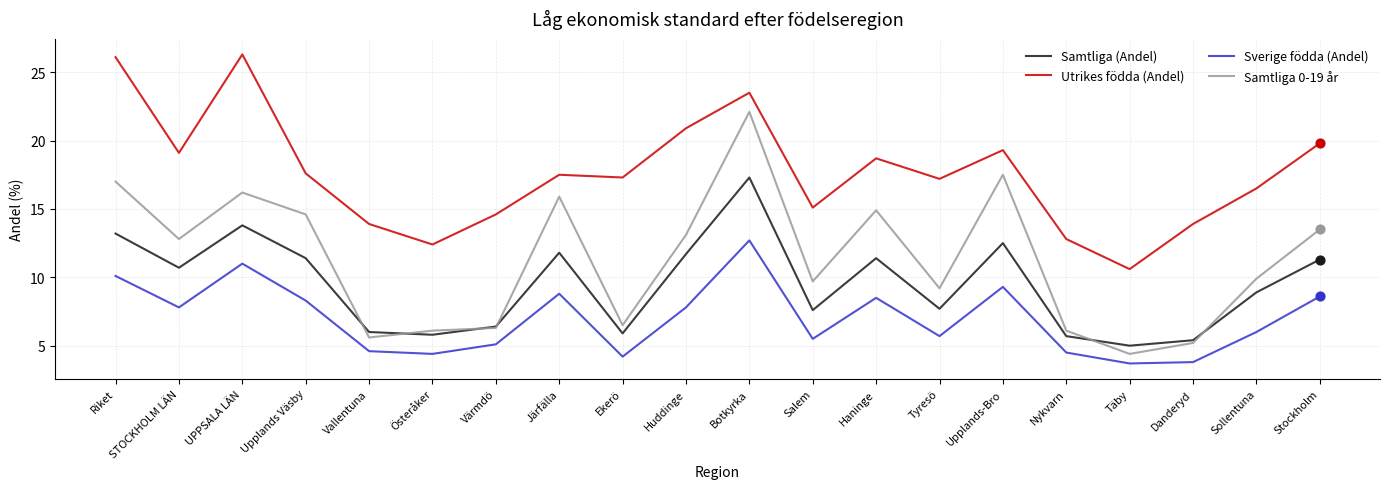

Which series has the largest total across all categories?

Utrikes födda (Andel)